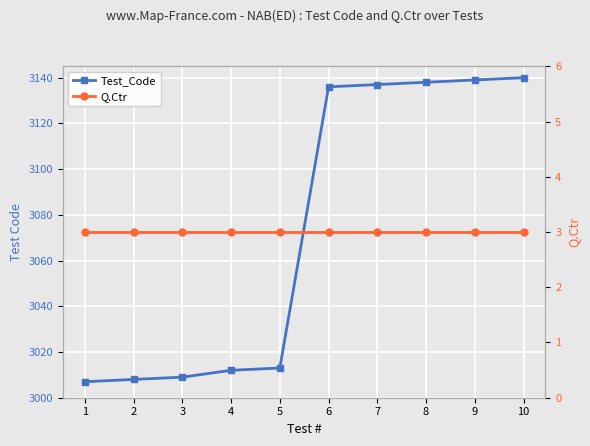

What is the spread (max minus min) of values at 7?

3134